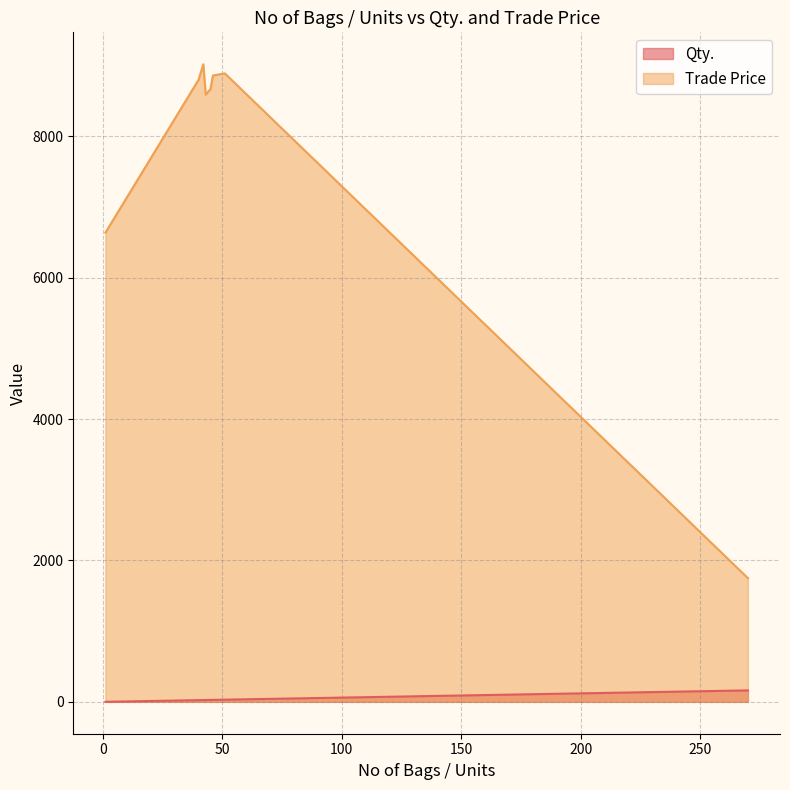

Which series changed the most between 46 and 42?

Trade Price